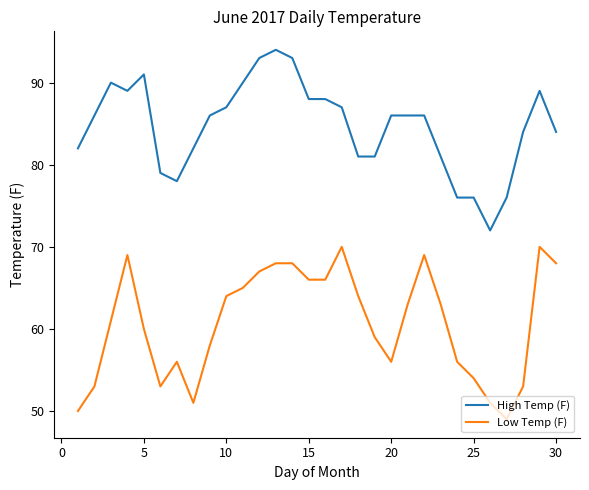

What is the difference between the maximum and minimum values in the Low Temp (F) series?

21